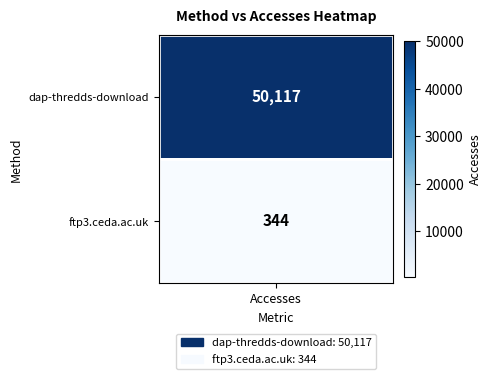

What is the average value?

25230